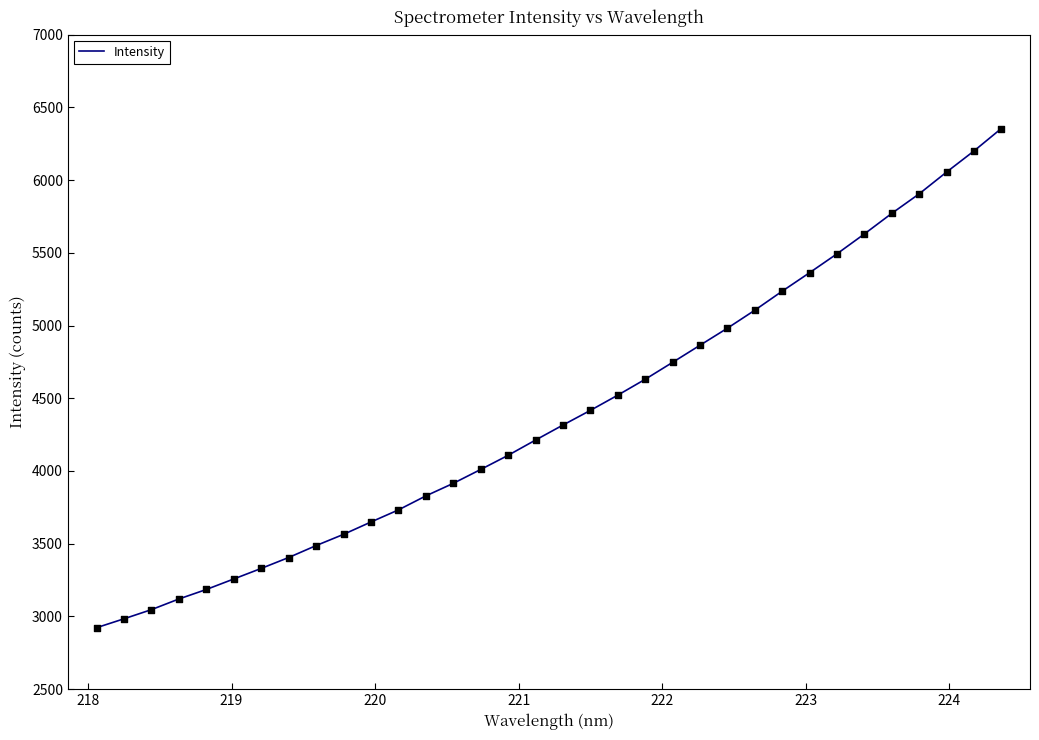

What is the smallest value displayed?

2922.7